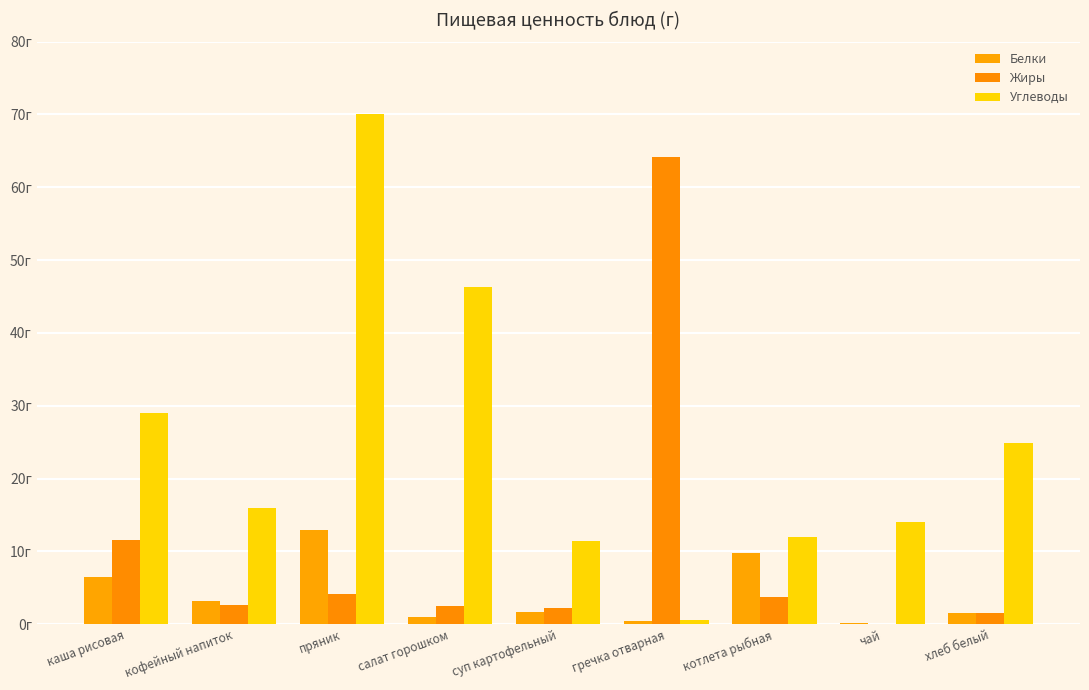

Which series changed the most between кофейный напиток and гречка отварная?

Жиры